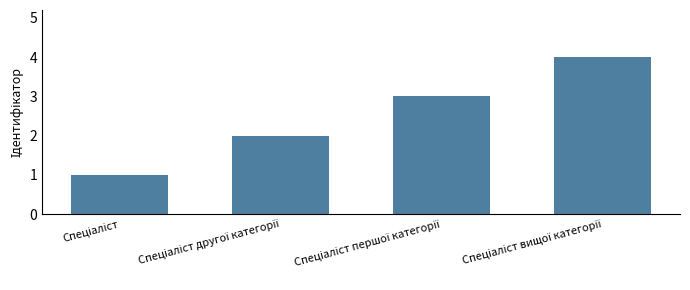

What is the difference between the maximum and minimum values?

3